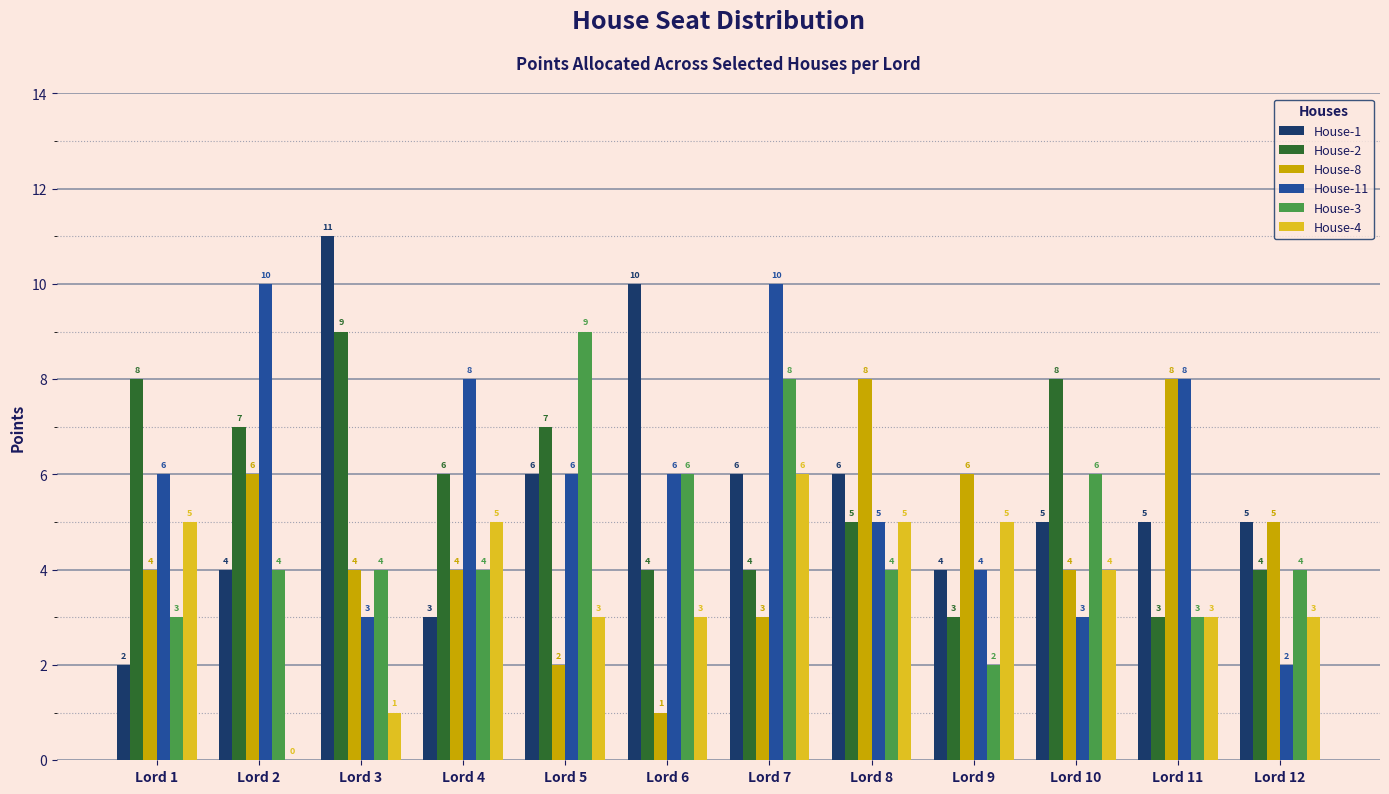

Reading left to right, extract all data points from this chart.

House-1: Lord 1=2	Lord 2=4	Lord 3=11	Lord 4=3	Lord 5=6	Lord 6=10	Lord 7=6	Lord 8=6	Lord 9=4	Lord 10=5	Lord 11=5	Lord 12=5
House-2: Lord 1=8	Lord 2=7	Lord 3=9	Lord 4=6	Lord 5=7	Lord 6=4	Lord 7=4	Lord 8=5	Lord 9=3	Lord 10=8	Lord 11=3	Lord 12=4
House-8: Lord 1=4	Lord 2=6	Lord 3=4	Lord 4=4	Lord 5=2	Lord 6=1	Lord 7=3	Lord 8=8	Lord 9=6	Lord 10=4	Lord 11=8	Lord 12=5
House-11: Lord 1=6	Lord 2=10	Lord 3=3	Lord 4=8	Lord 5=6	Lord 6=6	Lord 7=10	Lord 8=5	Lord 9=4	Lord 10=3	Lord 11=8	Lord 12=2
House-3: Lord 1=3	Lord 2=4	Lord 3=4	Lord 4=4	Lord 5=9	Lord 6=6	Lord 7=8	Lord 8=4	Lord 9=2	Lord 10=6	Lord 11=3	Lord 12=4
House-4: Lord 1=5	Lord 2=0	Lord 3=1	Lord 4=5	Lord 5=3	Lord 6=3	Lord 7=6	Lord 8=5	Lord 9=5	Lord 10=4	Lord 11=3	Lord 12=3